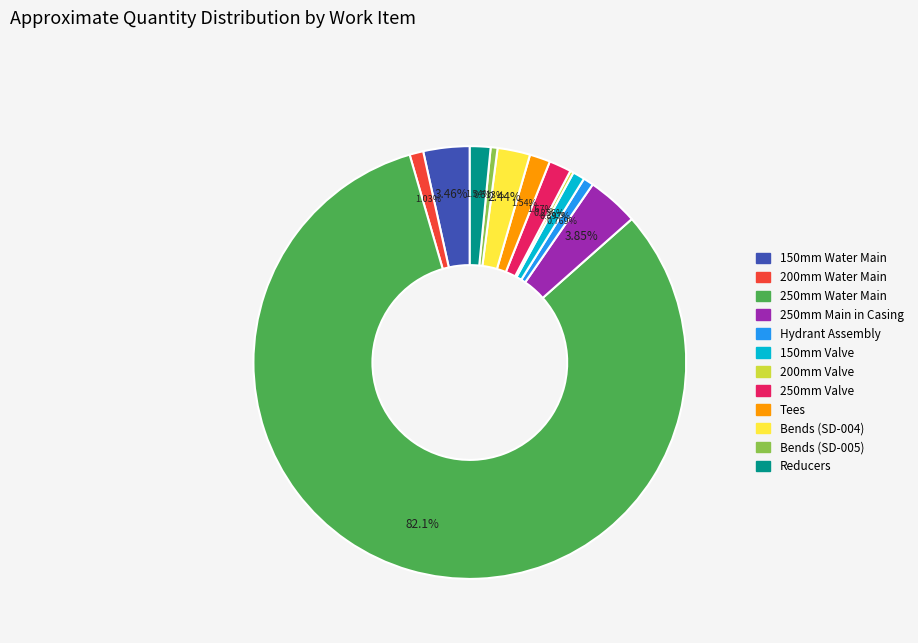

Between 250mm Water Main and Hydrant Assembly, which is larger?

250mm Water Main